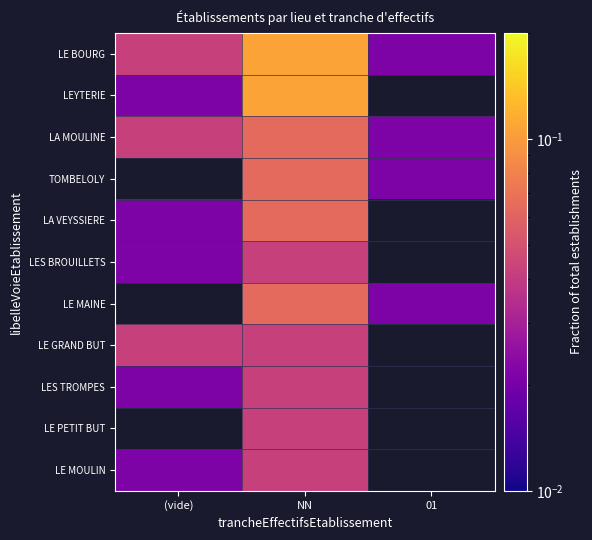

At (vide), list the series in order from largest to smallest.

LE BOURG, LA MOULINE, LEYTERIE, TOMBELOLY, LA VEYSSIERE, LES BROUILLETS, LE MAINE, LE GRAND BUT, LES TROMPES, LE PETIT BUT, LE MOULIN